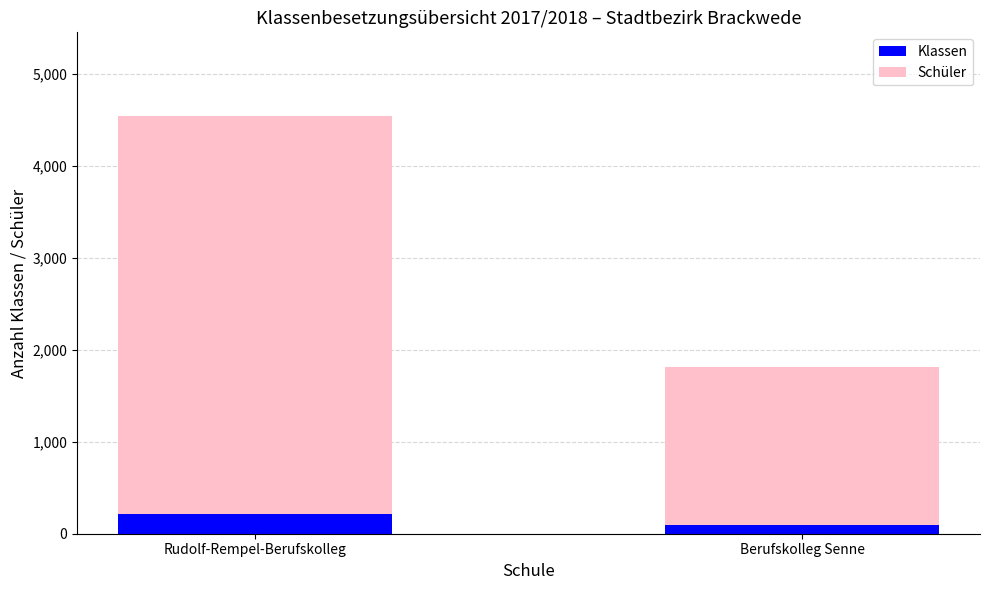

At which label does Klassen reach its peak?

Rudolf-Rempel-Berufskolleg